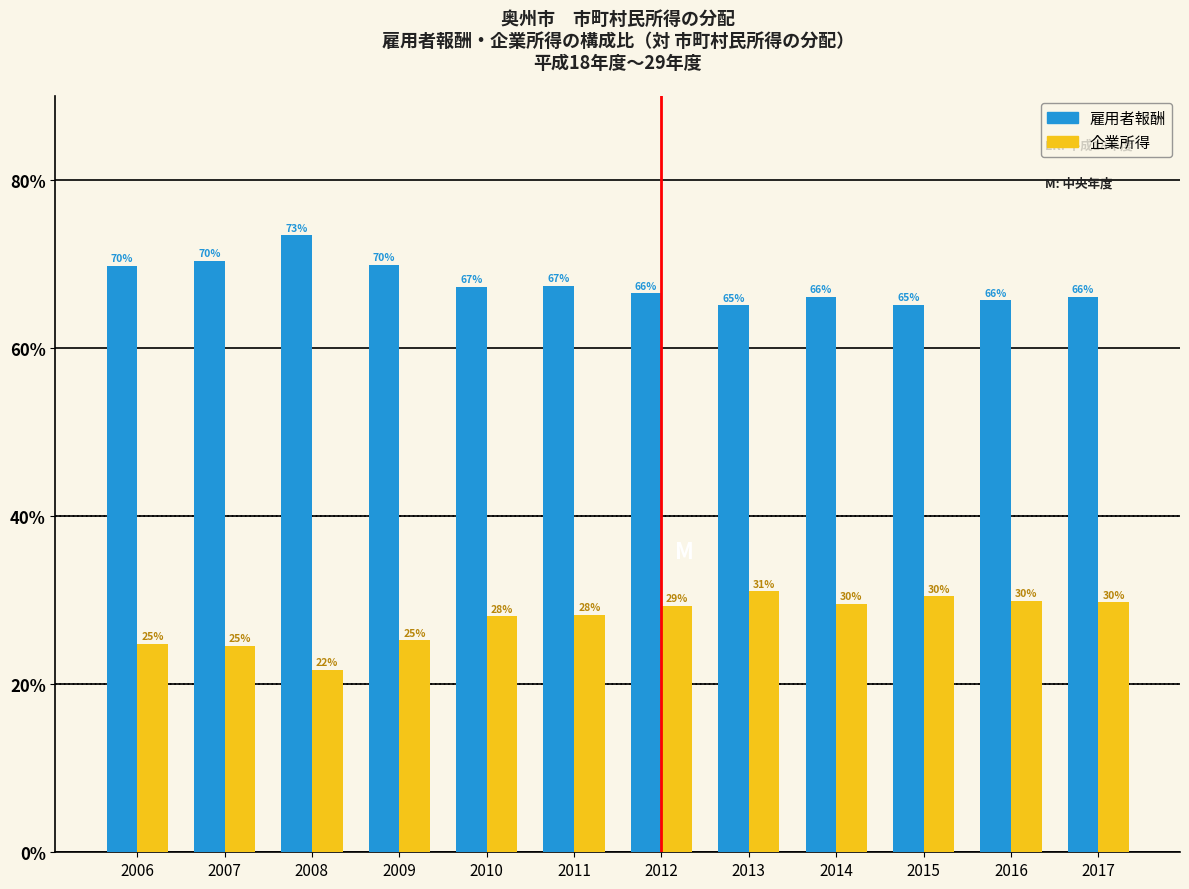

At 2014, list the series in order from largest to smallest.

雇用者報酬, 企業所得